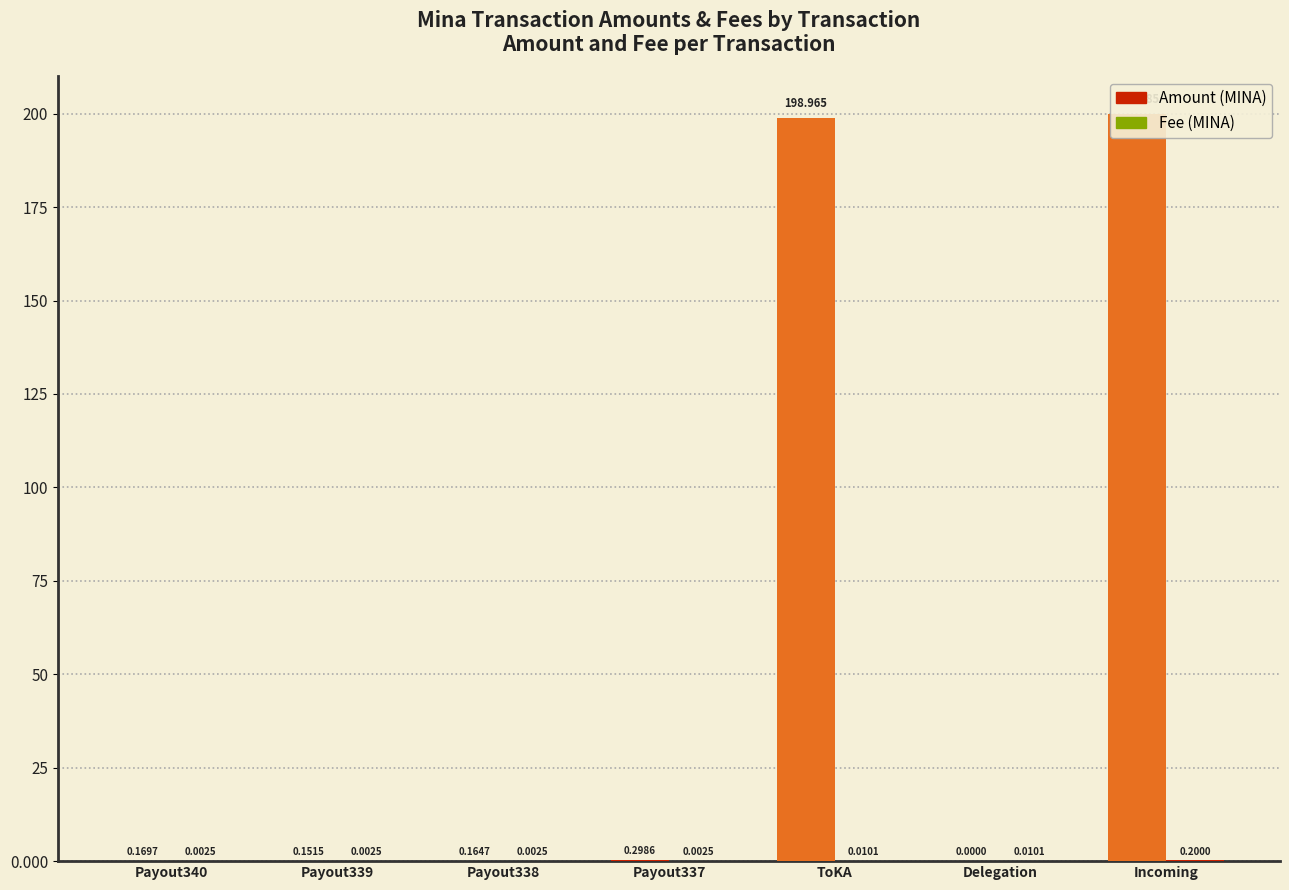

What are all the series names shown in the legend?

Amount (MINA), Fee (MINA)